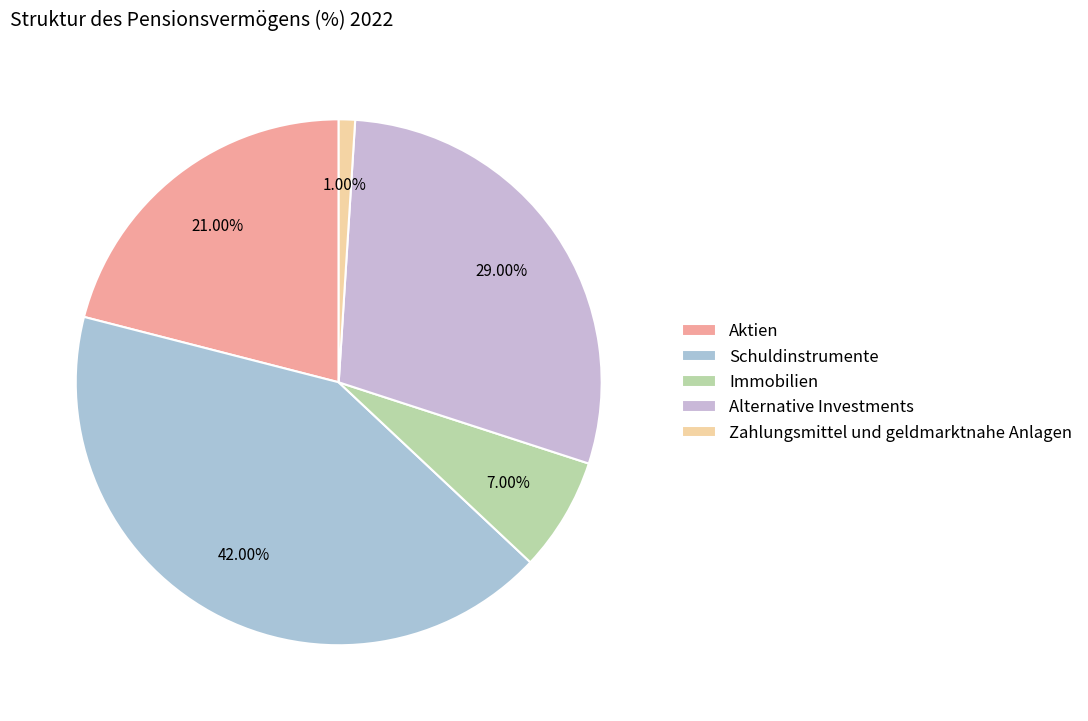

Which category has the biggest portion of the pie?

Schuldinstrumente